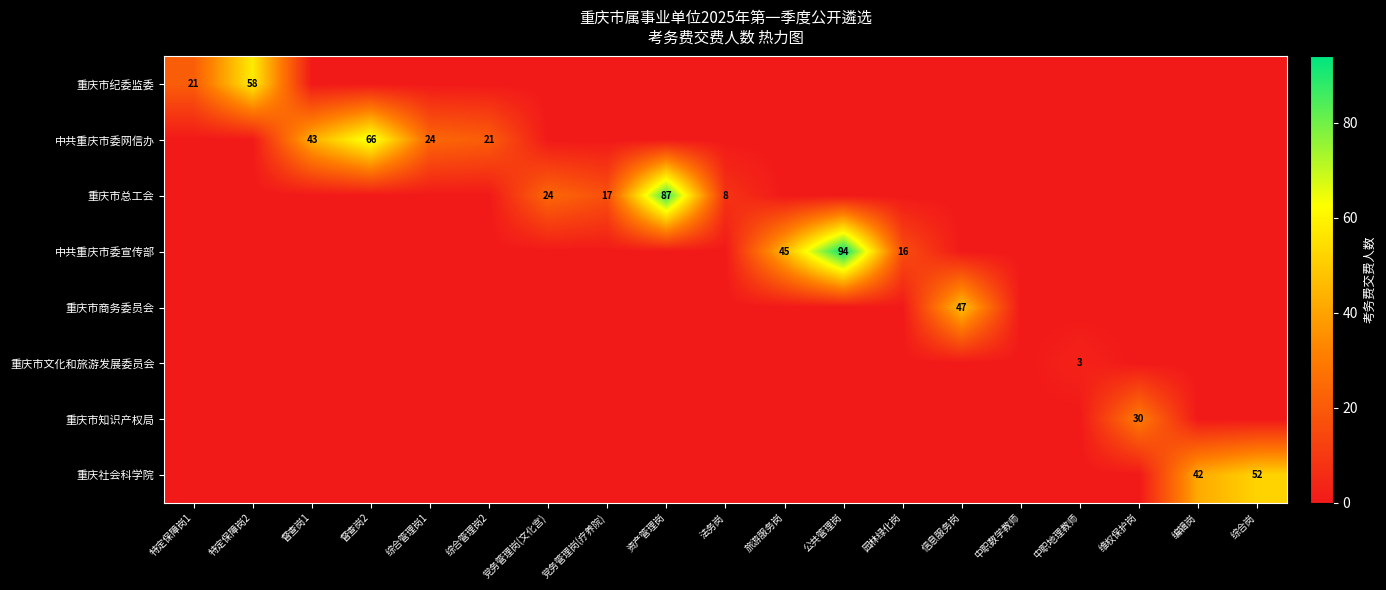

What is the greatest value displayed?

94